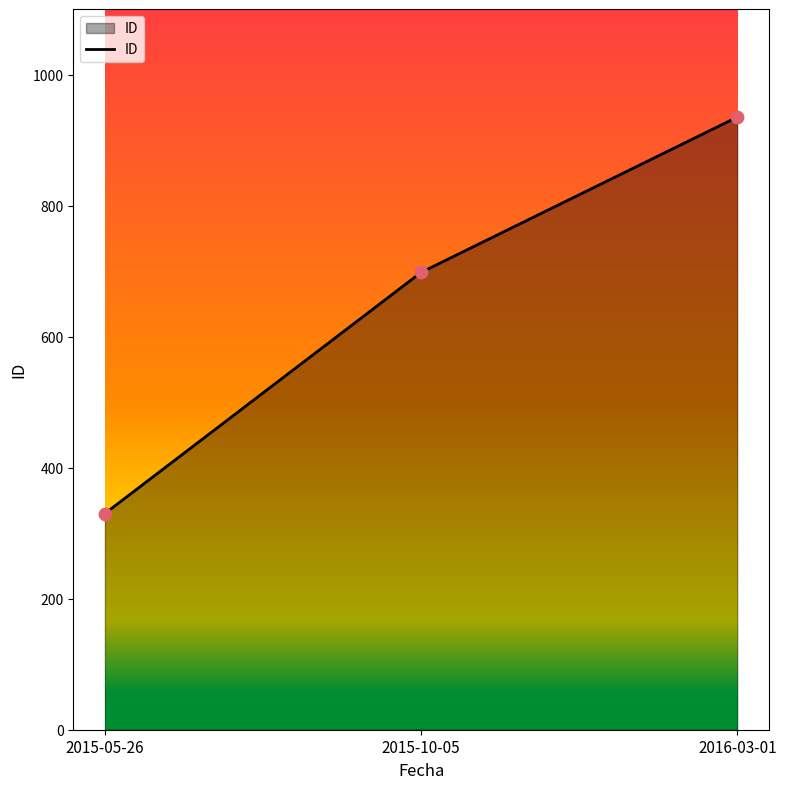

What is the change in value from 2015-05-26 to 2016-03-01?

+605